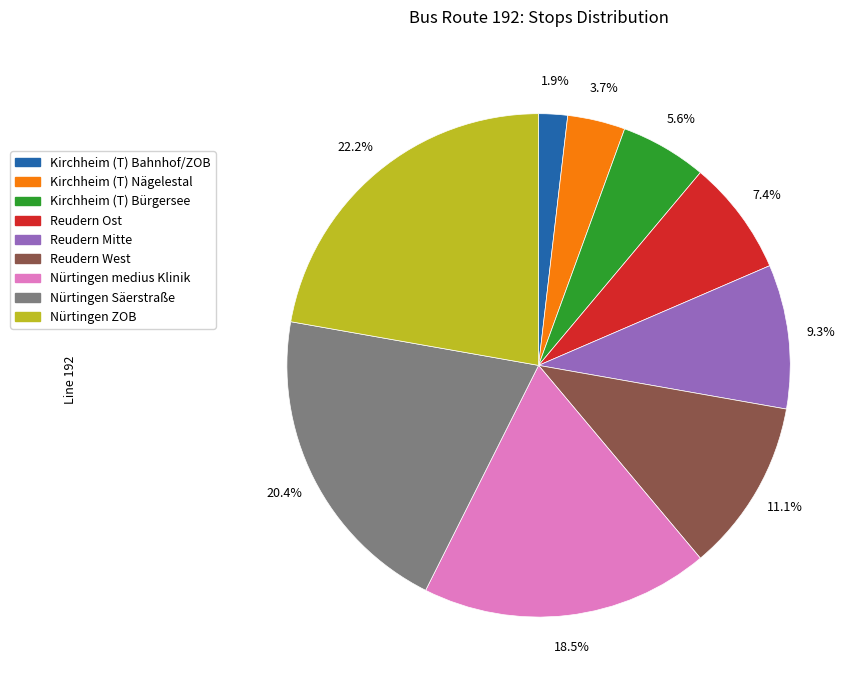

What percentage is NOT represented by Kirchheim (T) Bahnhof/ZOB?

98.1%